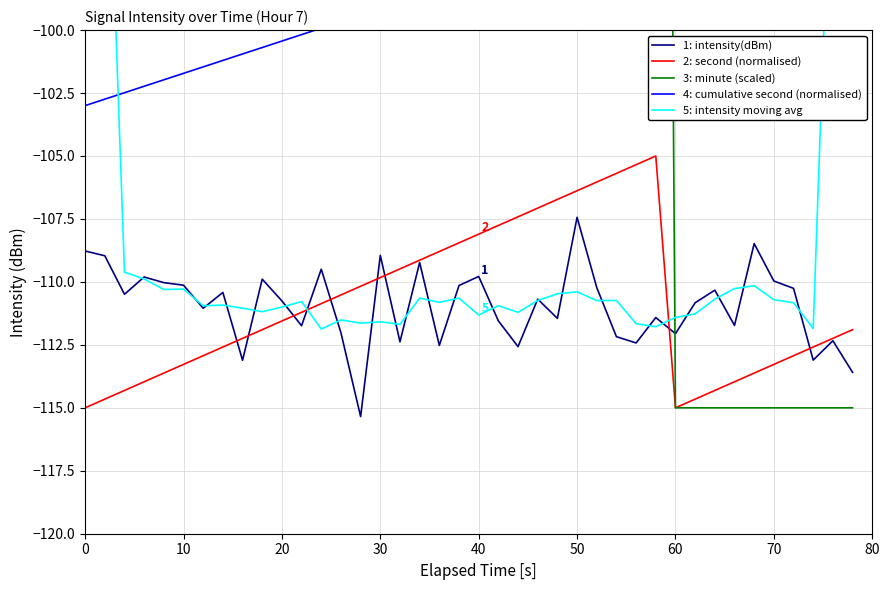

Rank the series by their maximum value, from highest to lowest.

3: minute (scaled), 5: intensity moving avg, 4: cumulative second (normalised), 2: second (normalised), 1: intensity(dBm)